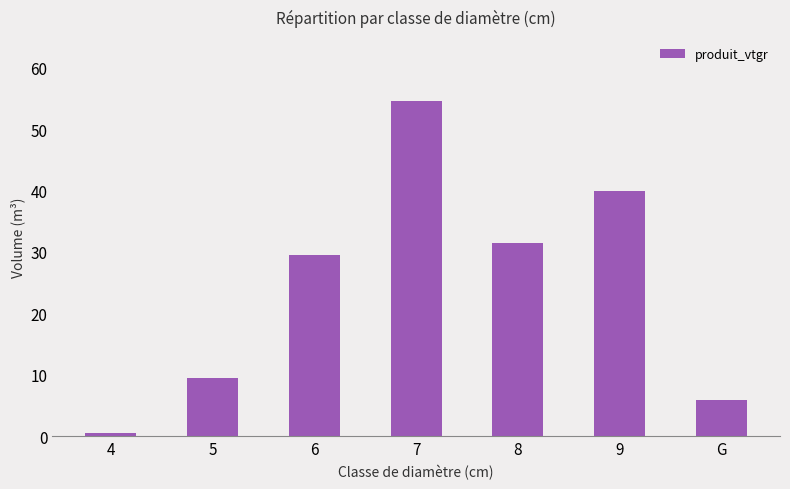

Rank the categories by value from lowest to highest.

4, G, 5, 6, 8, 9, 7